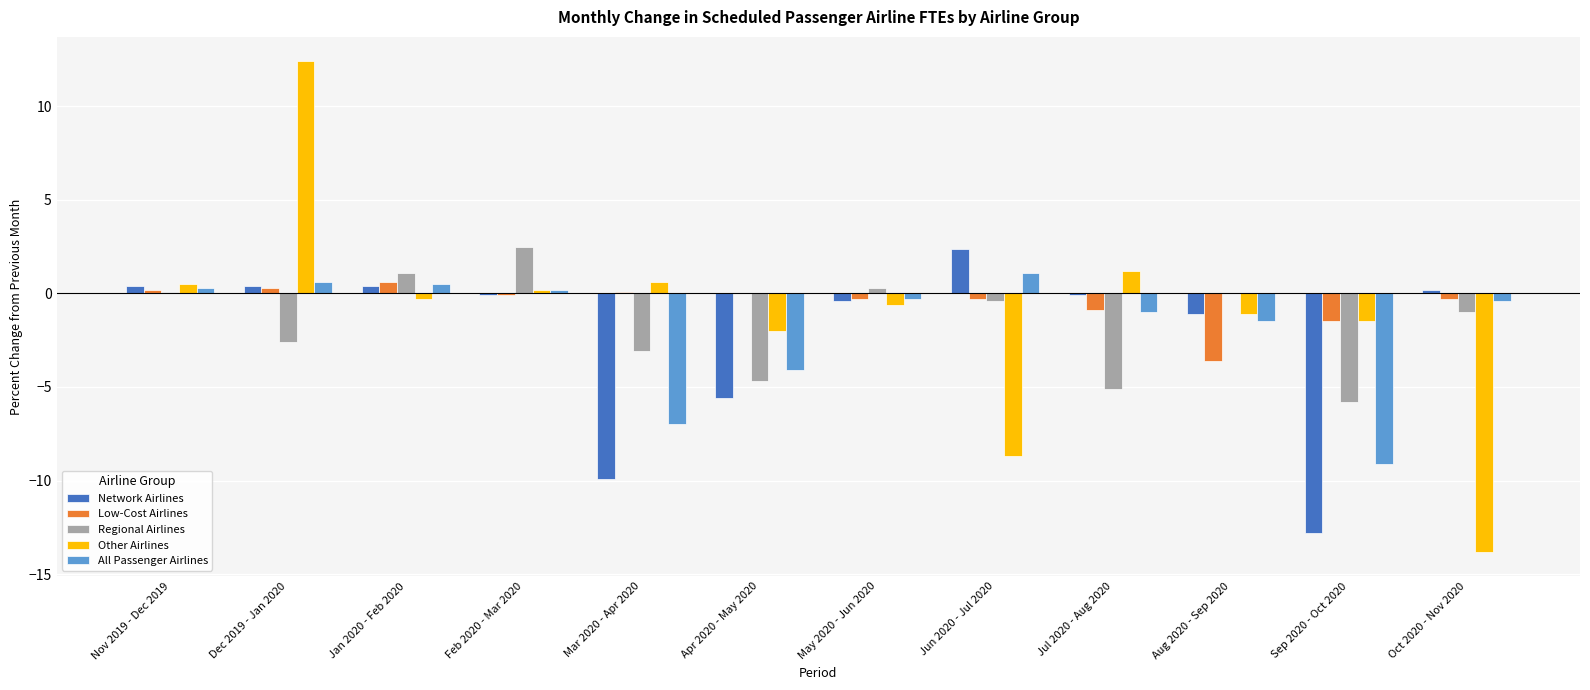

Is the value of Network Airlines at Apr 2020 - May 2020 greater than the value of All Passenger Airlines at Sep 2020 - Oct 2020?

Yes